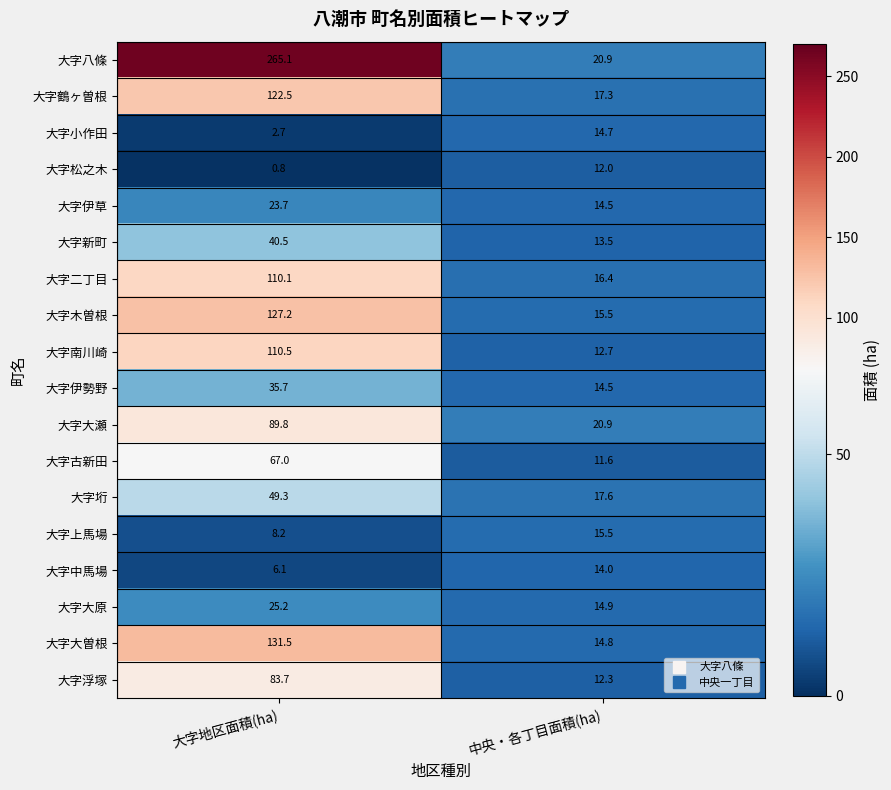

The 大字伊勢野 series shows 18.9 at 中央・各丁目面積(ha). True or false?

False